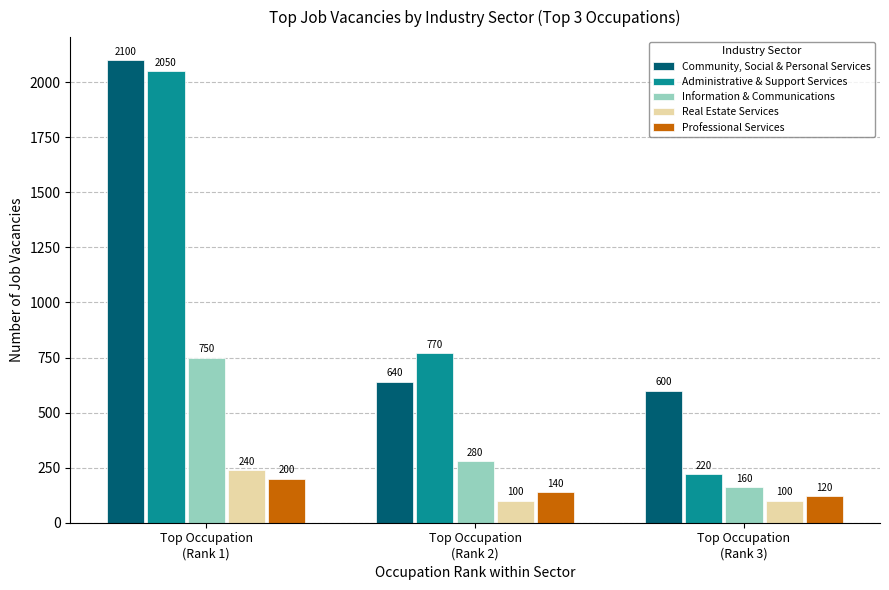

Which series has the largest range (max minus min)?

Administrative & Support Services